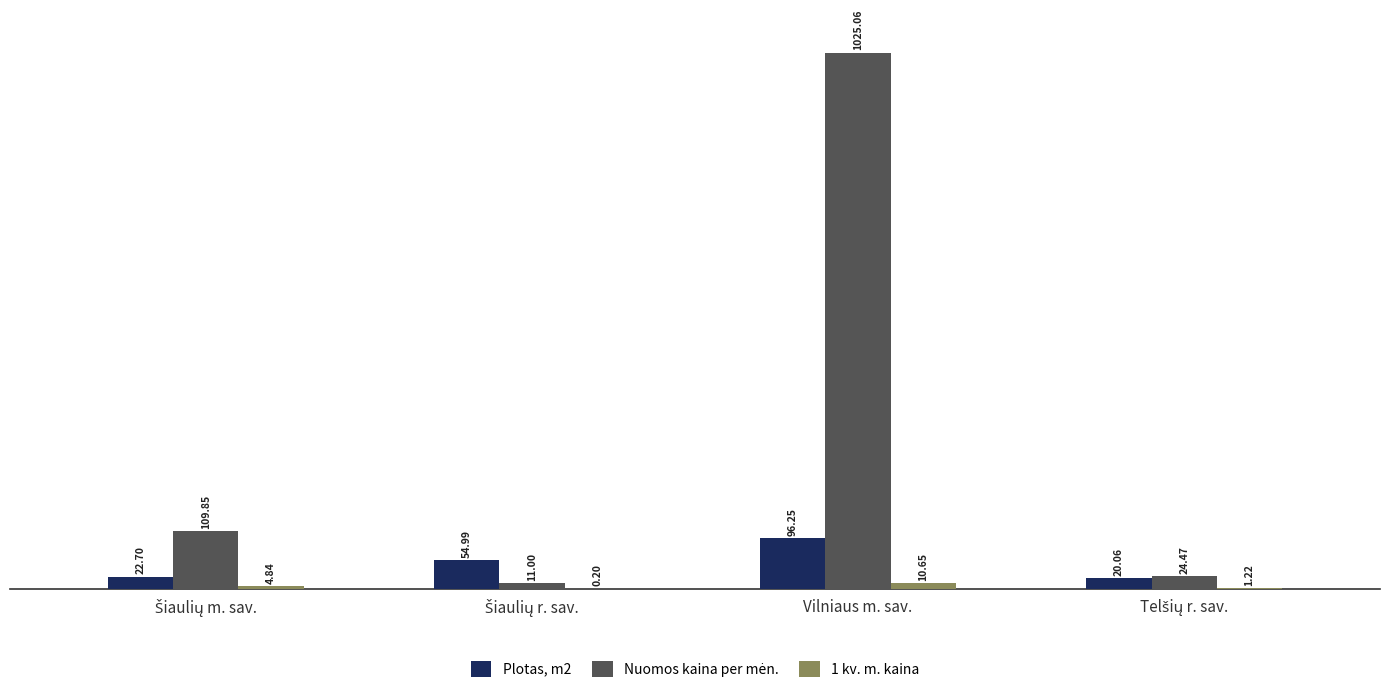

What is the sum of all Plotas, m2 values?

194.0